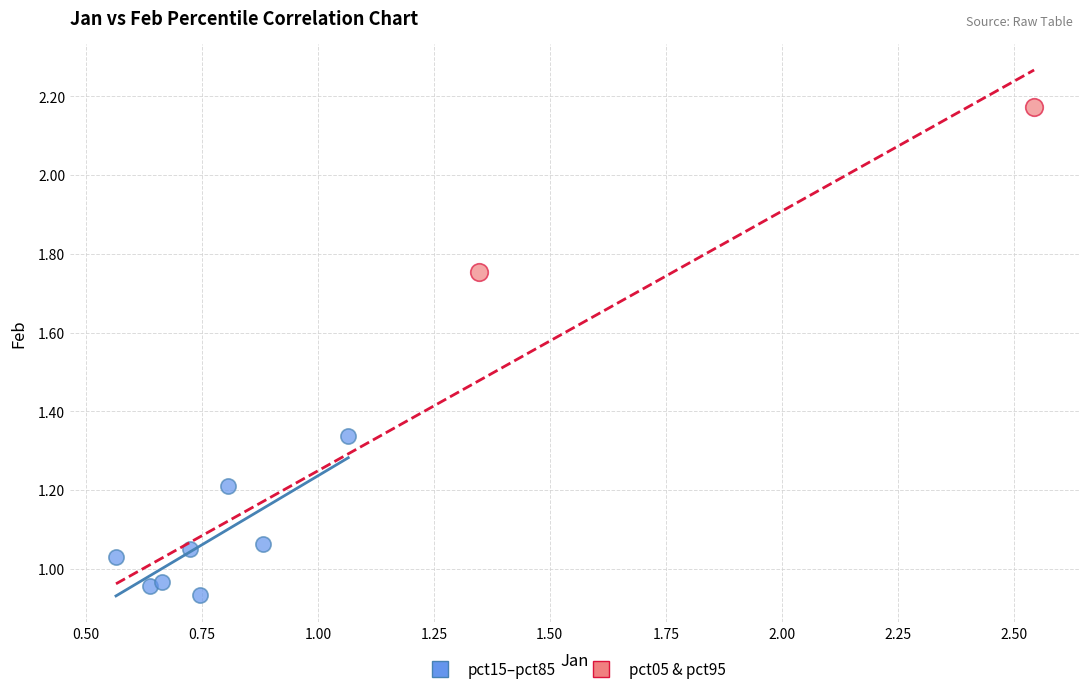

Which series contains the lowest Y value?

pct15–pct85